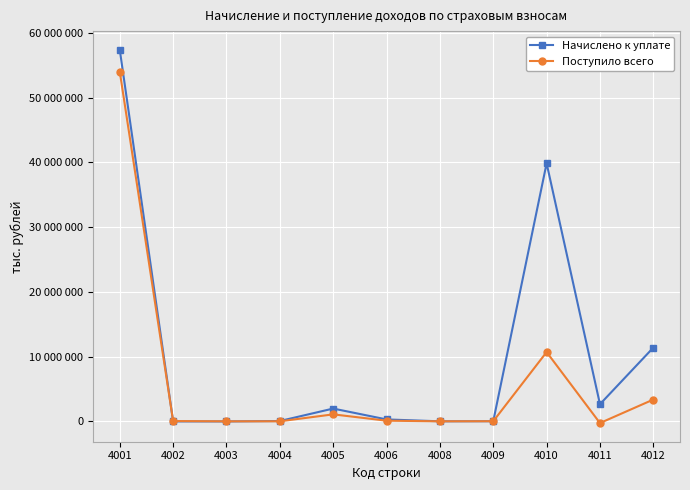

Is this an area chart (filled region under the line)?

No